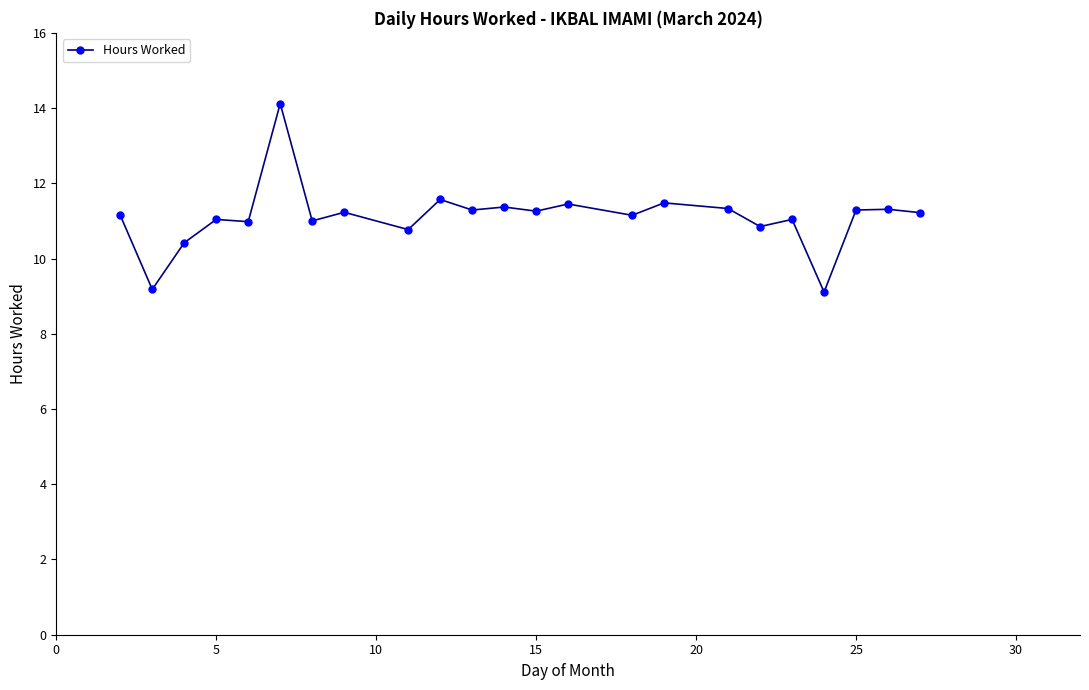

What is the value of the 2nd point from the left?

9.2